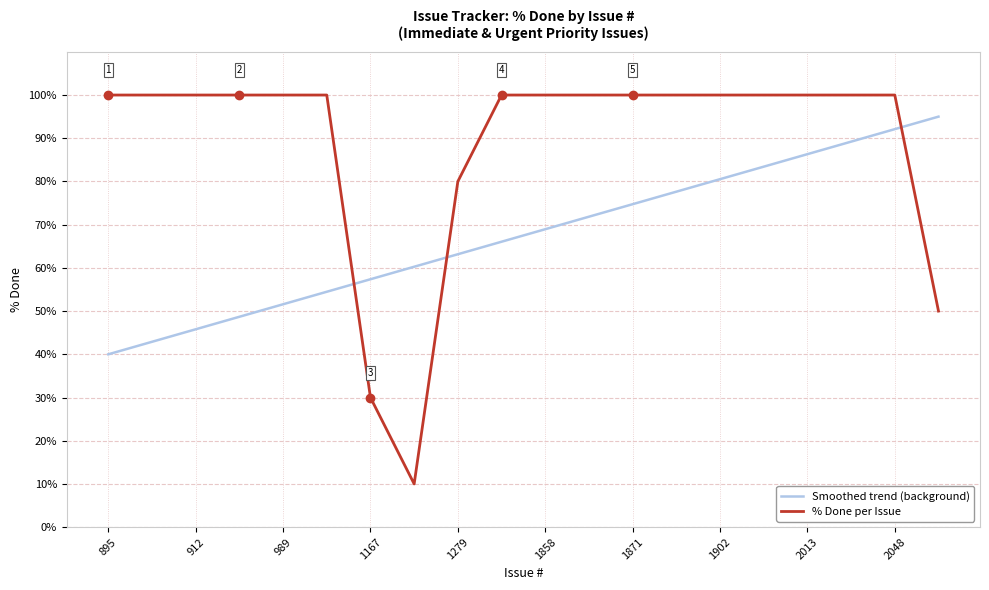

After their last crossing, which series has the higher values: % Done per Issue or Smoothed trend (background)?

Smoothed trend (background)